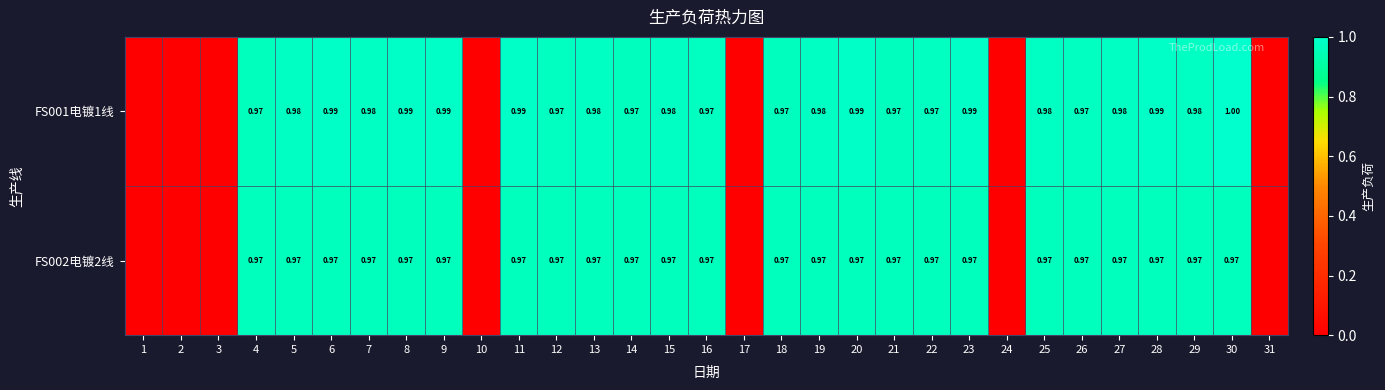

What is the approximate value of FS001电镀1线 at 15?

1.0